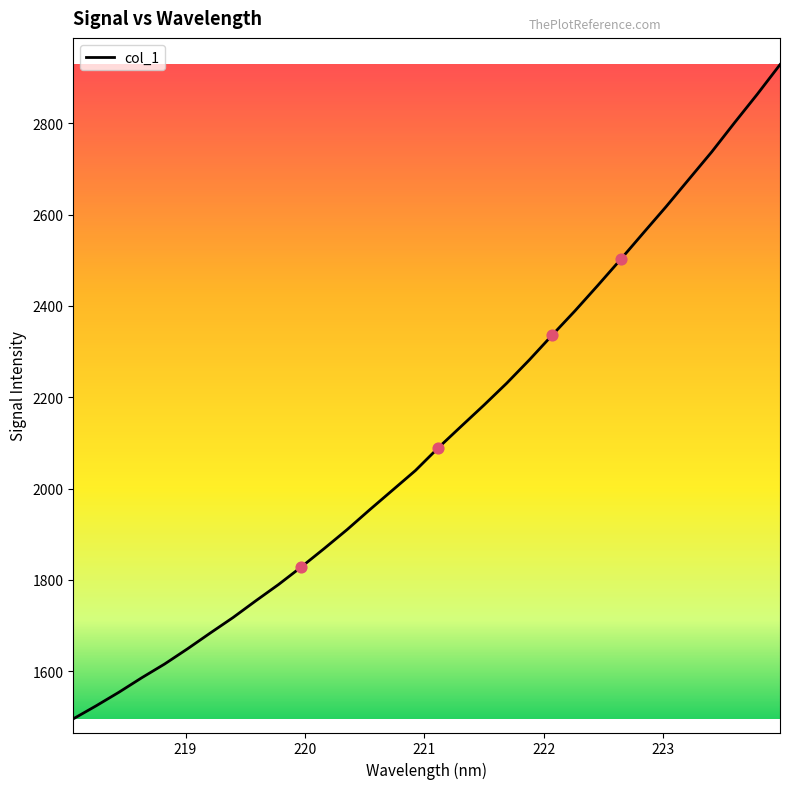

What is the minimum value shown in the chart?

1495.6